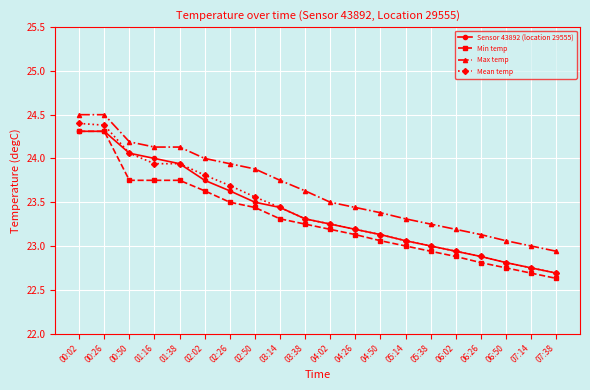

What is the difference between the maximum and minimum values in the Sensor 43892 (location 29555) series?

1.6